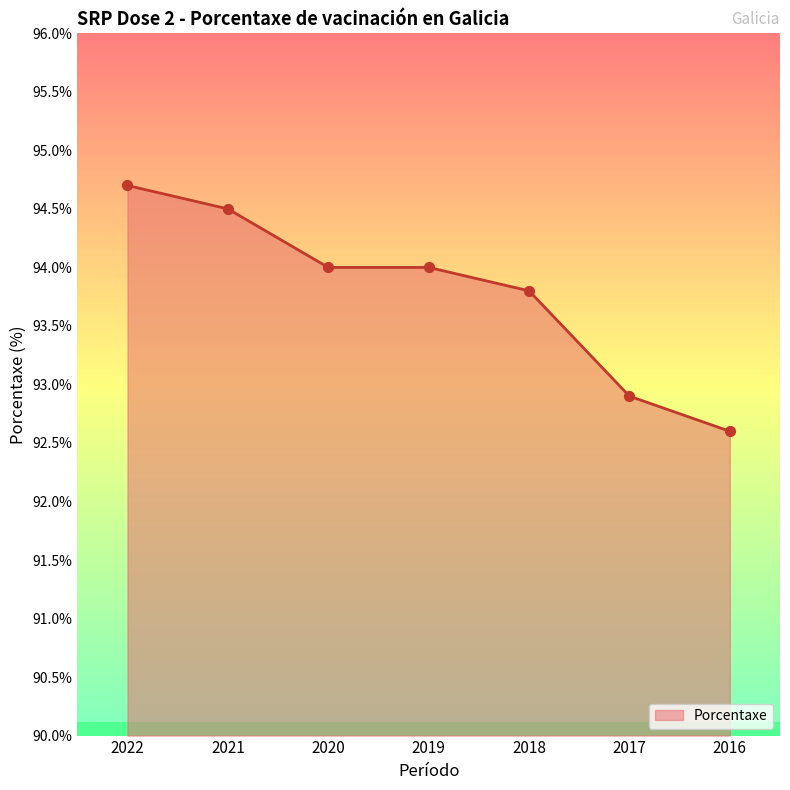

Approximately how many times larger is the value at 2018 compared to 2020?

1.0